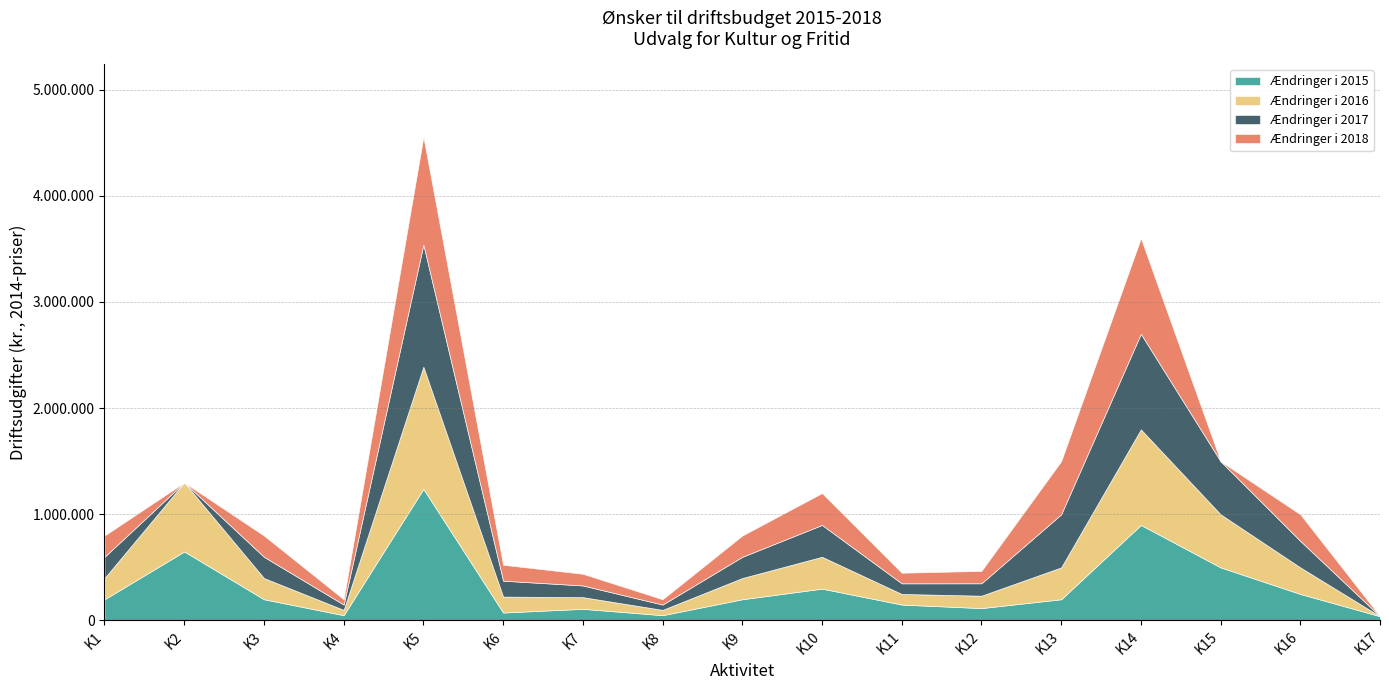

The value of Ændringer i 2015 at K1 is 121468. True or false?

False